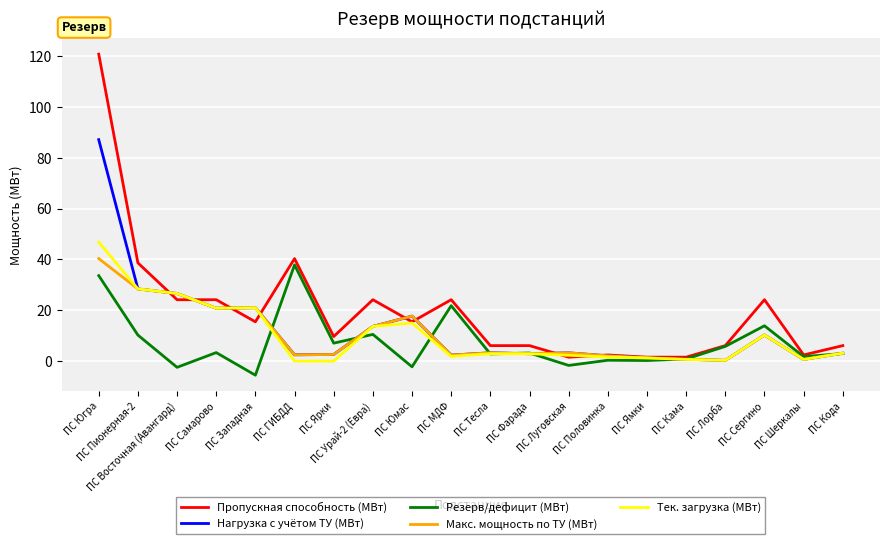

Which series has the largest total across all categories?

Пропускная способность (МВт)